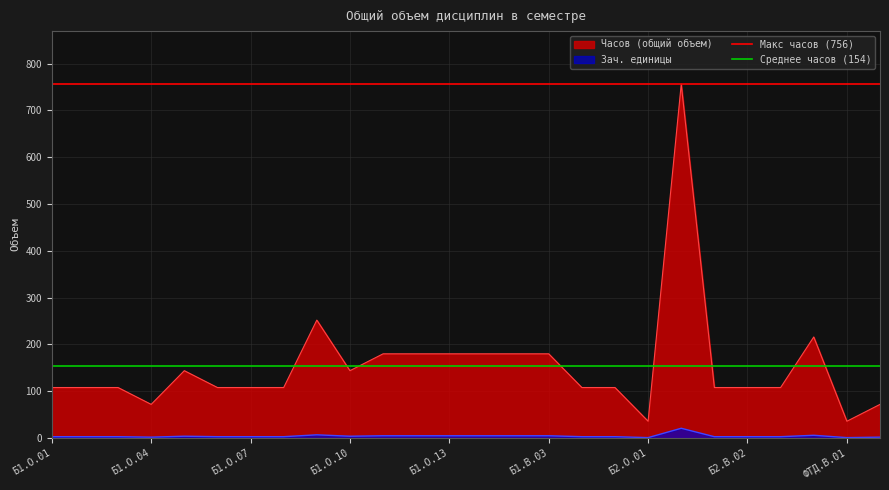

The value of Часов (общий объем) at Б1.О.01 is 108. True or false?

True